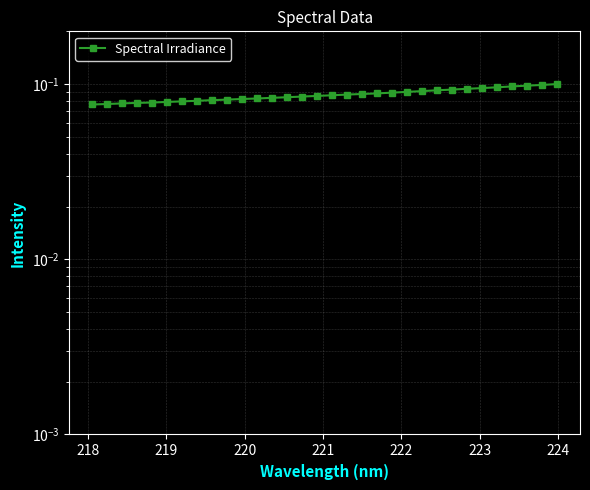

True or false: the data shows 0.1 at 13.

False